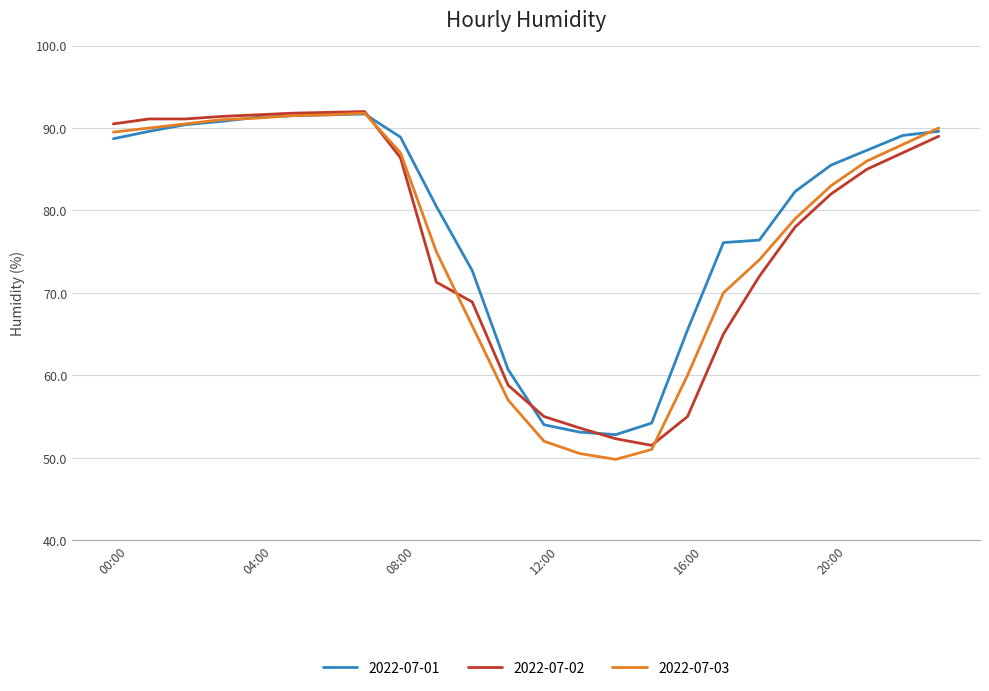

Which series has the largest range (max minus min)?

2022-07-03